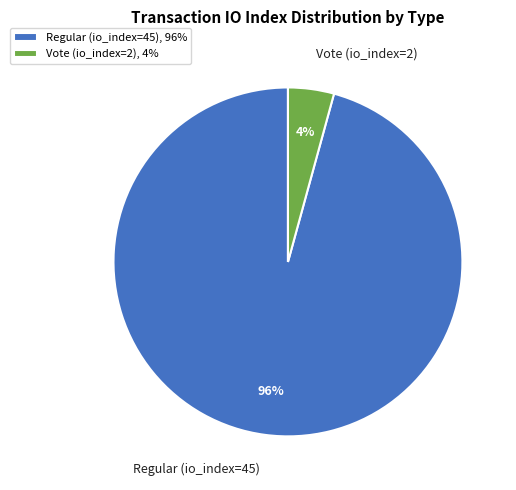

Do Vote (io_index=2) and Regular (io_index=45) together represent more than half of the pie?

Yes